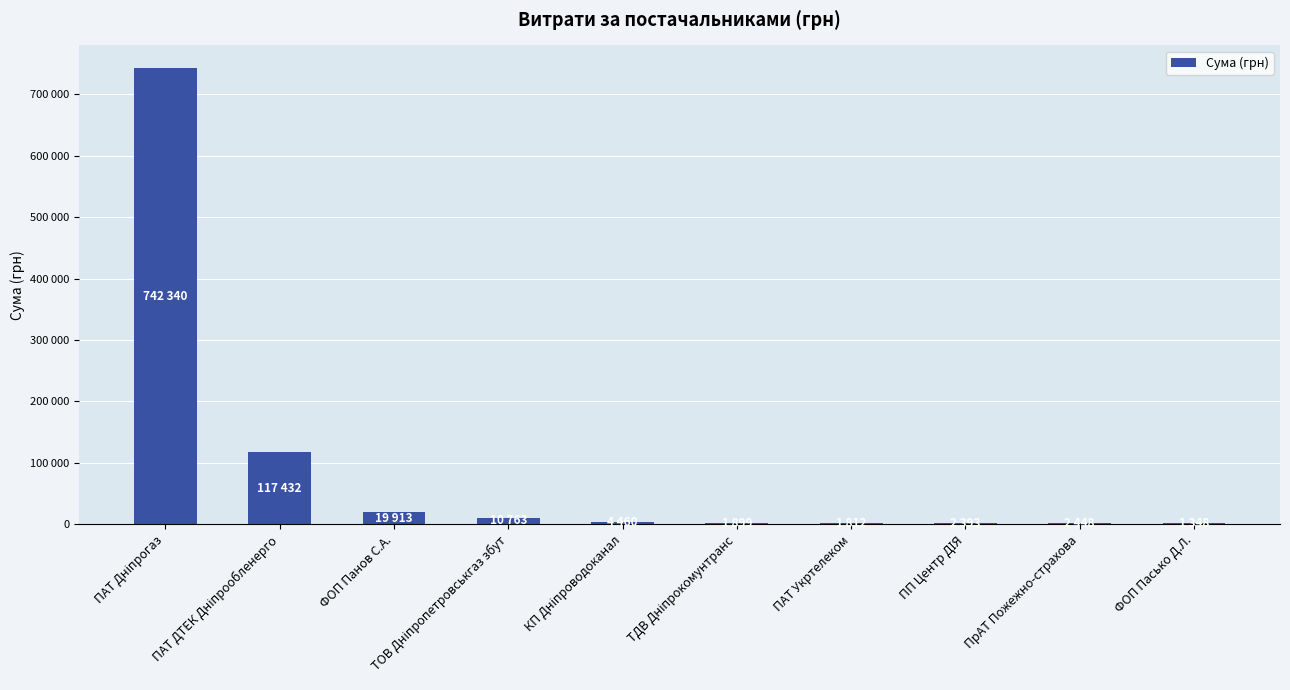

What is the change in value from ПАТ Дніпрогаз to ФОП Панов С.А.?

-722427.1